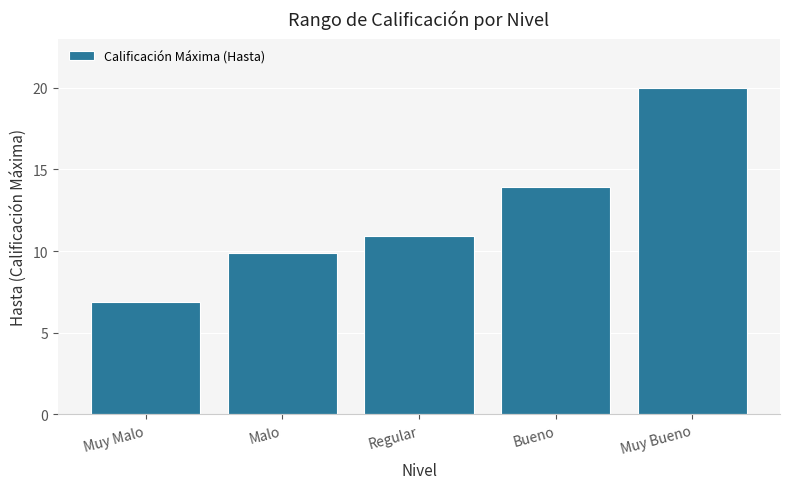

True or false: the data shows 6.1 at Malo.

False